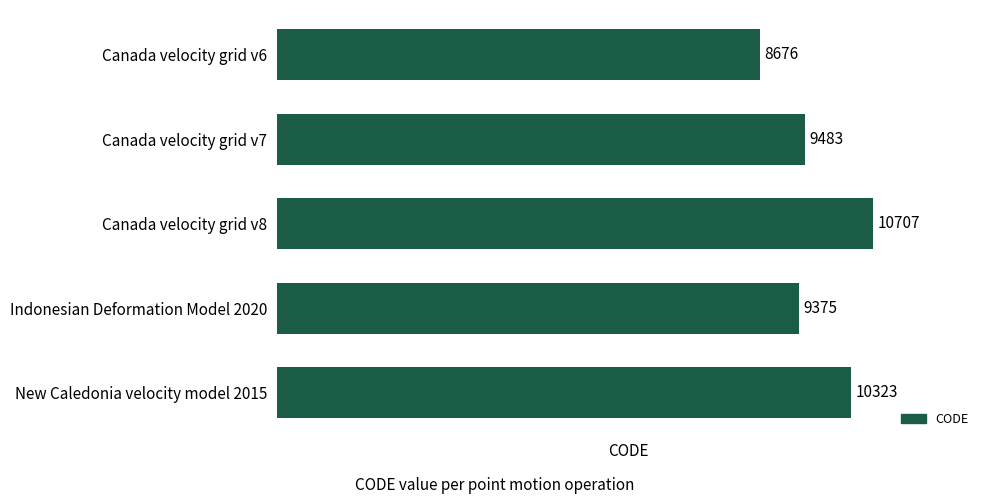

Between Canada velocity grid v6 and Canada velocity grid v8, which is larger?

Canada velocity grid v8